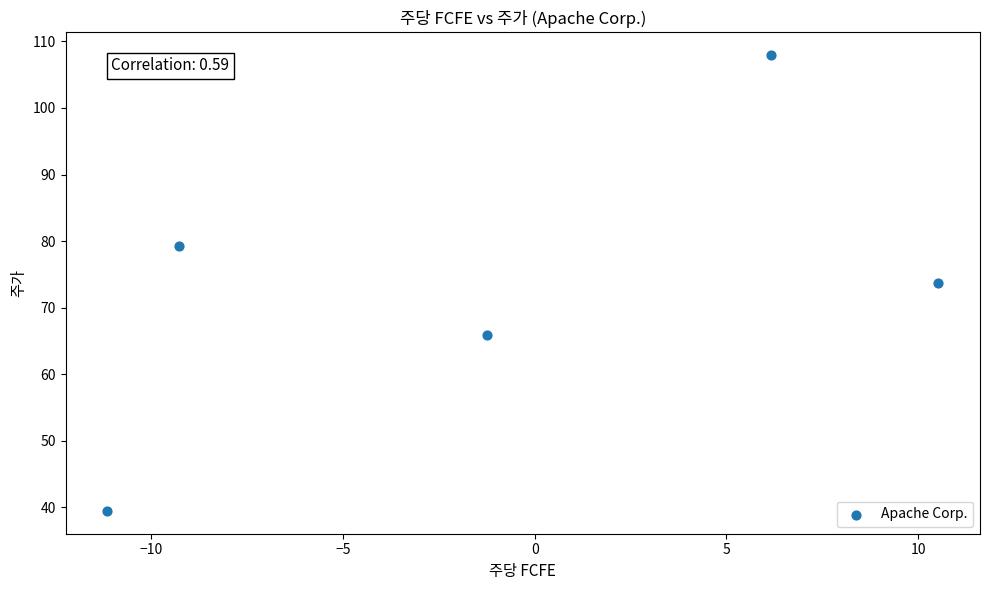

What is the range of X values (max minus min)?

21.7